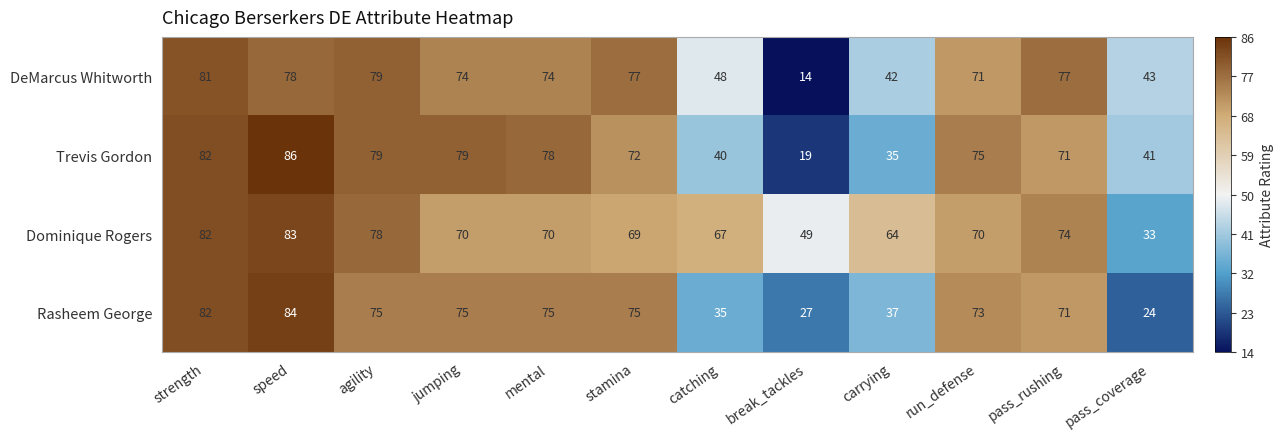

The value of DeMarcus Whitworth at strength is 129. True or false?

False